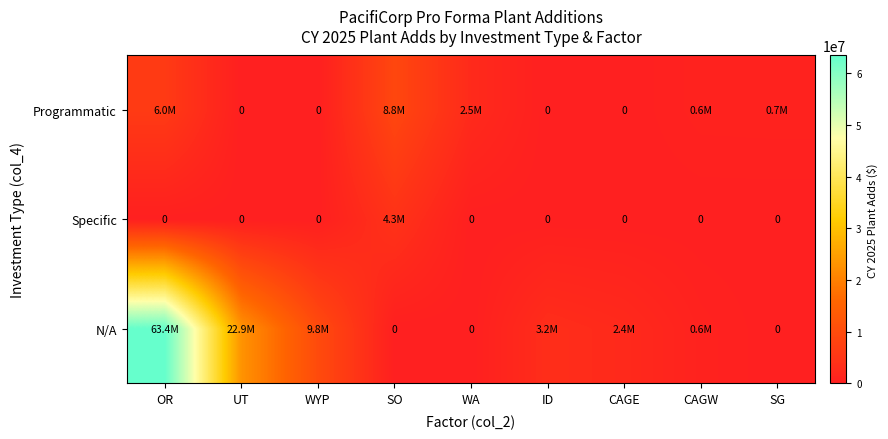

At which category does the chart reach its peak across all series?

OR